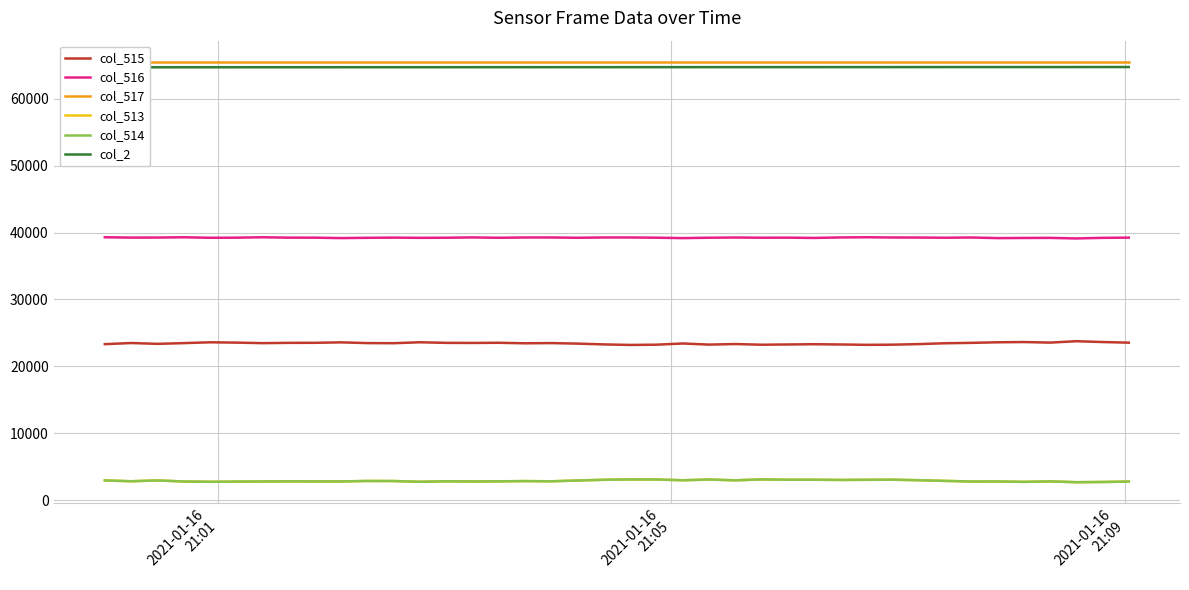

True or false: col_516 and col_513 intersect in this chart.

False